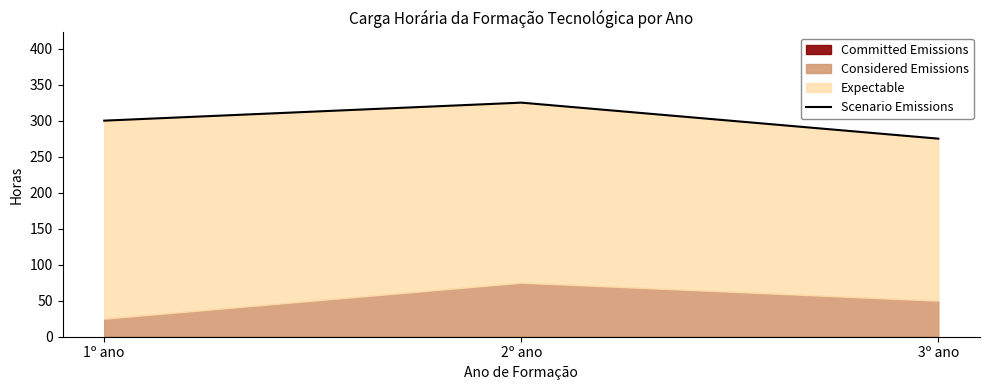

At which label is the value closest to 300?

1º ano